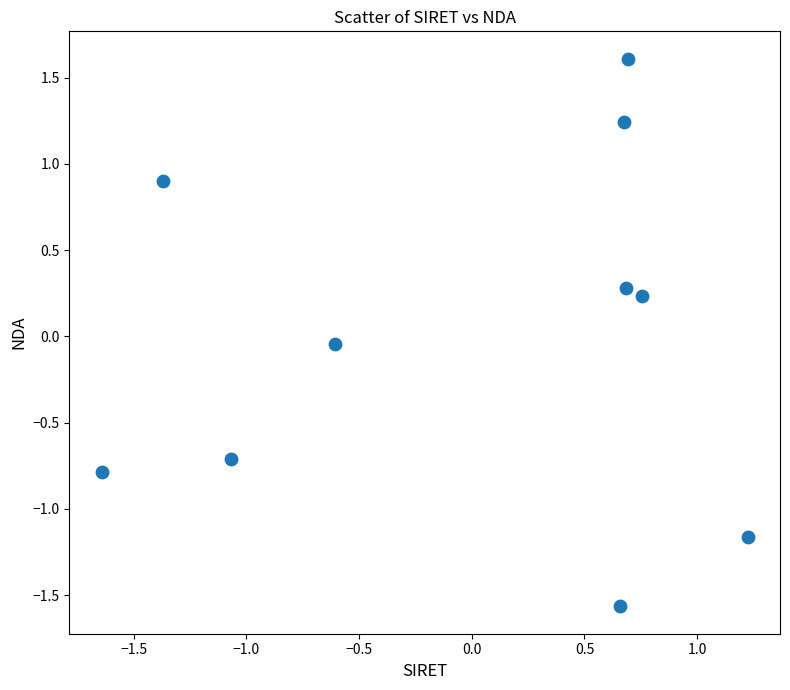

What is the range of Y values (max minus min)?

3.2